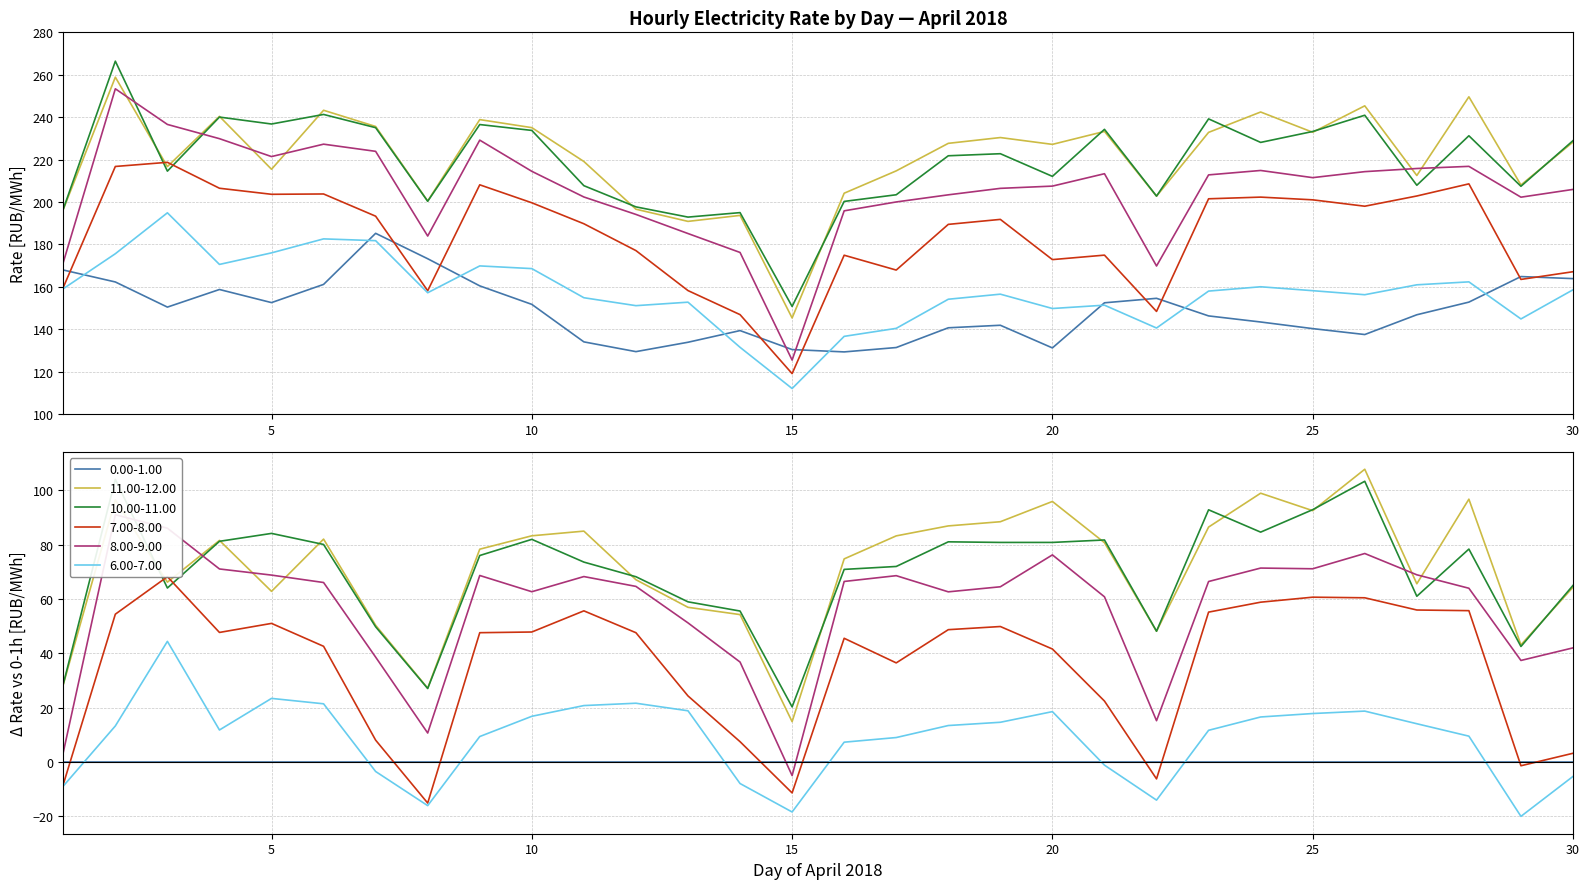

Reading left to right, what are all the values shown in this chart?

0.00-1.00: 1=168.0	2=162.3	3=150.5	4=158.8	5=152.6	6=161.2	7=185.2	8=173.3	9=160.5	10=151.8	11=134.1	12=129.5	13=133.9	14=139.4	15=130.5	16=129.3	17=131.4	18=140.7	19=141.9	20=131.2	21=152.5	22=154.6	23=146.3	24=143.4	25=140.3	26=137.5	27=146.9	28=152.8	29=164.9	30=163.9
11.00-12.00: 1=196.5	2=258.9	3=216.7	4=240.4	5=215.4	6=243.3	7=235.6	8=200.5	9=238.9	10=235.1	11=219.1	12=196.6	13=190.9	14=193.7	15=145.3	16=204.2	17=214.7	18=227.7	19=230.4	20=227.2	21=233.3	22=202.8	23=232.8	24=242.4	25=232.9	26=245.3	27=212.5	28=249.6	29=208.0	30=228.3
10.00-11.00: 1=196.7	2=266.4	3=214.6	4=240.1	5=236.8	6=241.3	7=235.1	8=200.4	9=236.5	10=233.8	11=207.7	12=197.7	13=192.9	14=195.0	15=150.8	16=200.3	17=203.4	18=221.8	19=222.8	20=212.1	21=234.3	22=202.8	23=239.2	24=228.1	25=233.3	26=240.9	27=207.9	28=231.2	29=207.4	30=228.9
7.00-8.00: 1=159.8	2=216.8	3=218.7	4=206.5	5=203.7	6=203.8	7=193.3	8=158.2	9=208.1	10=199.7	11=189.8	12=177.1	13=158.3	14=146.9	15=119.1	16=174.9	17=167.9	18=189.5	19=191.8	20=172.9	21=175.0	22=148.4	23=201.5	24=202.3	25=201.0	26=198.0	27=202.8	28=208.6	29=163.5	30=167.2
8.00-9.00: 1=171.6	2=253.4	3=236.6	4=229.9	5=221.4	6=227.3	7=223.9	8=184.0	9=229.2	10=214.5	11=202.4	12=194.2	13=185.2	14=176.2	15=125.5	16=195.8	17=200.0	18=203.4	19=206.4	20=207.5	21=213.3	22=169.8	23=212.8	24=214.9	25=211.5	26=214.3	27=215.8	28=216.8	29=202.3	30=205.9
6.00-7.00: 1=159.1	2=175.6	3=194.9	4=170.6	5=176.0	6=182.6	7=181.8	8=157.2	9=169.9	10=168.6	11=154.9	12=151.2	13=152.8	14=131.5	15=112.1	16=136.7	17=140.4	18=154.2	19=156.6	20=149.8	21=151.4	22=140.6	23=158.0	24=160.1	25=158.2	26=156.3	27=161.0	28=162.4	29=144.9	30=158.6